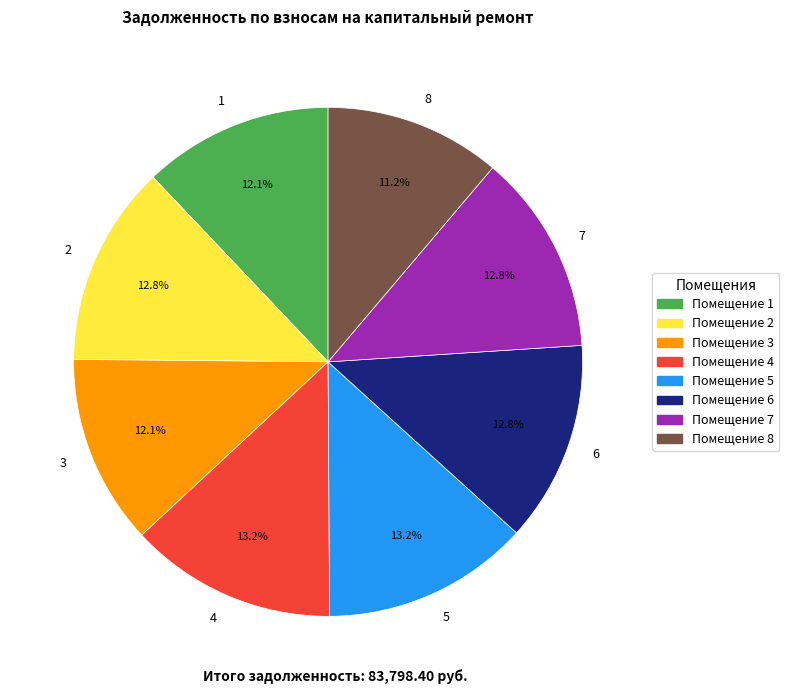

Is 7 the majority of the pie?

No